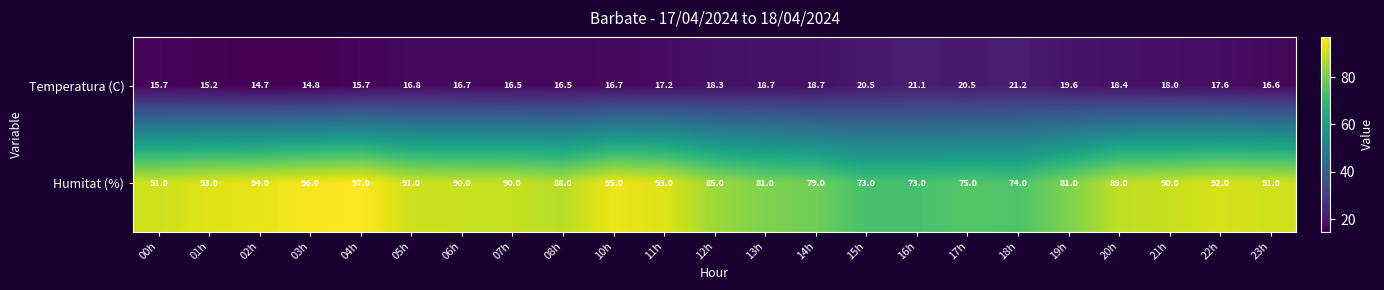

At which category does the chart reach its minimum across all series?

02h